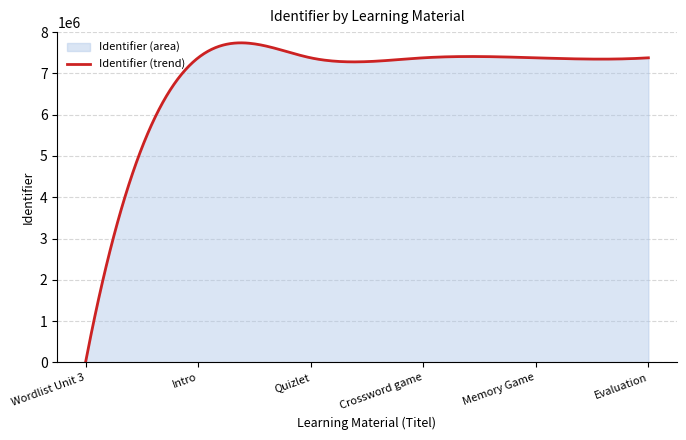

Does the chart display data point markers on the line(s)?

No